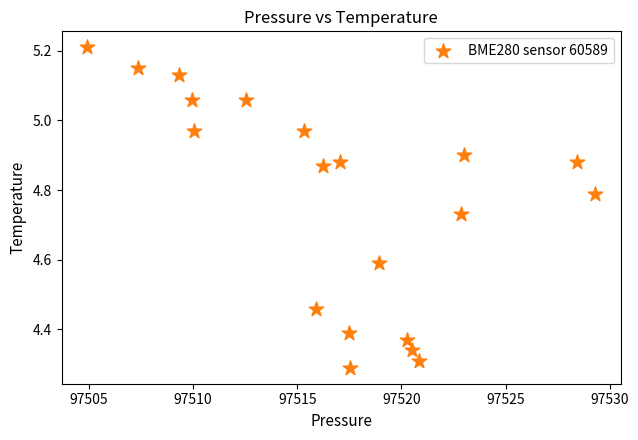

What is the range of Y values (max minus min)?

0.9